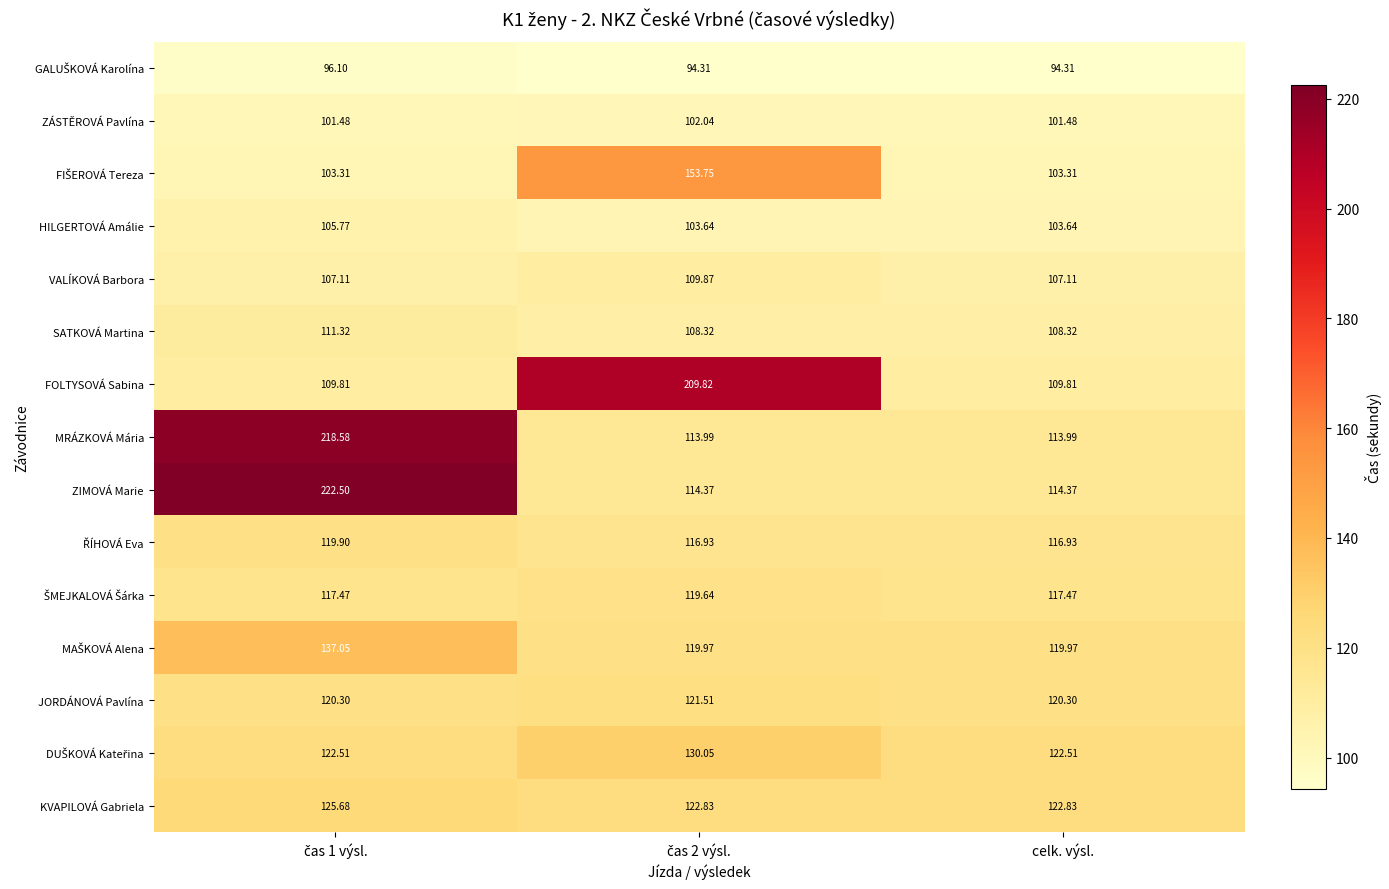

Which series has the largest total across all categories?

ZIMOVÁ Marie